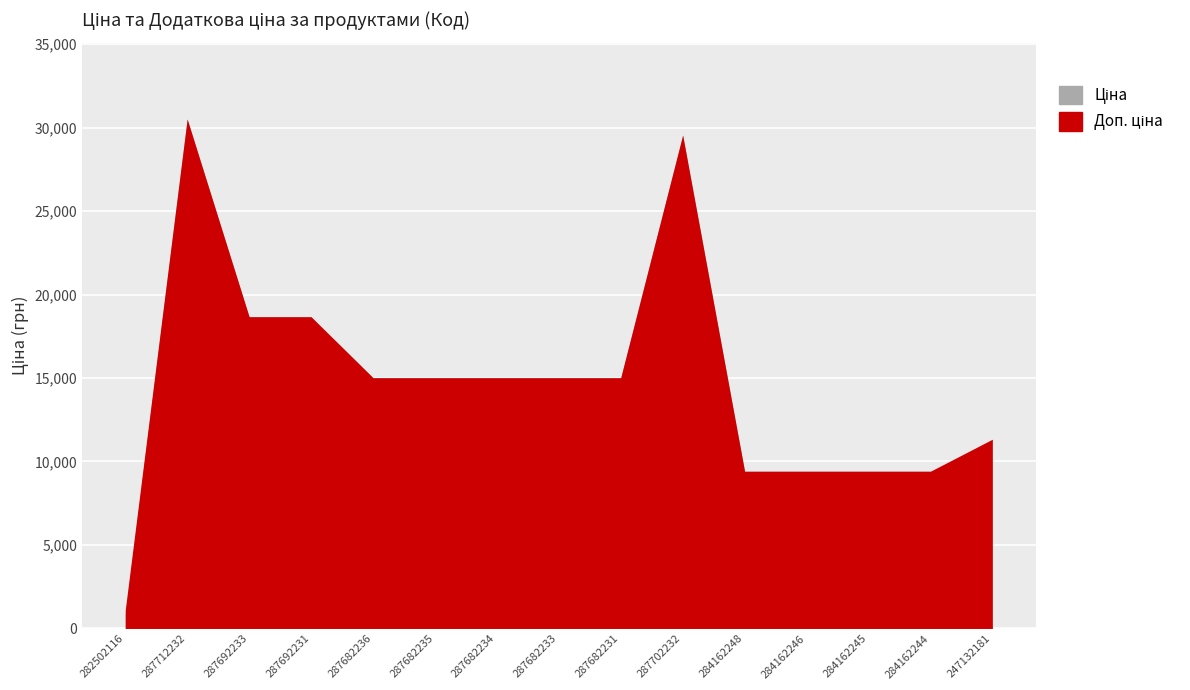

At which category is the sum across all series the highest?

287712232